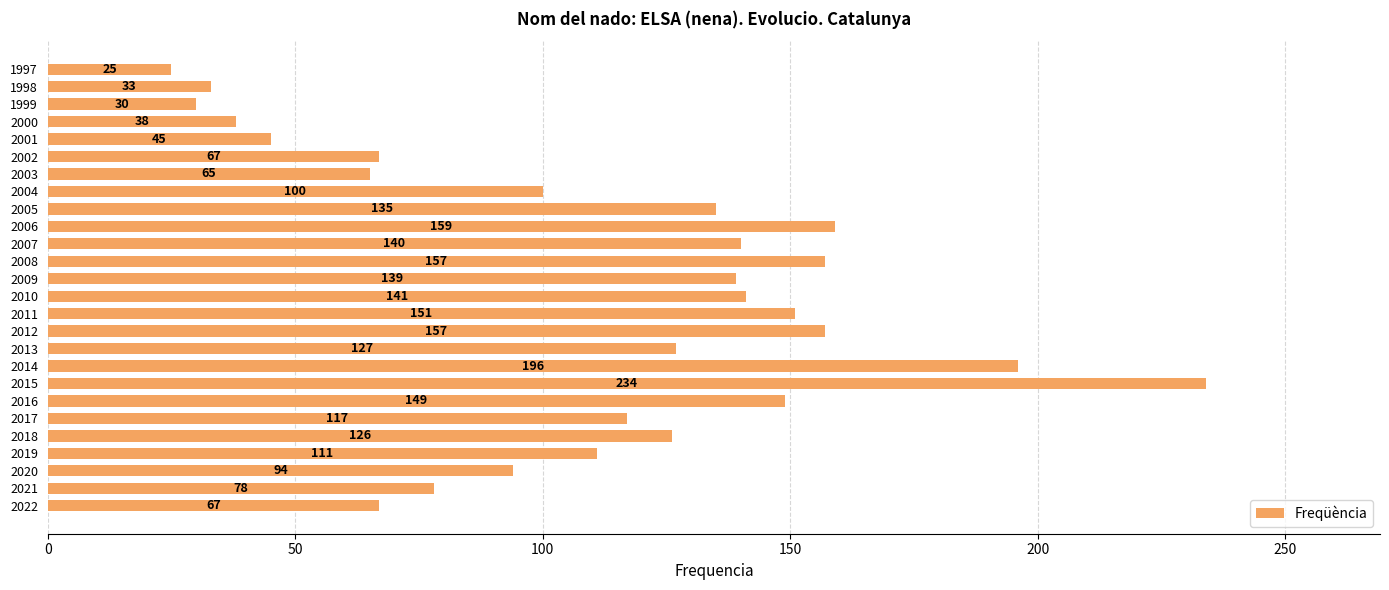

What is the difference between the second highest and second lowest values?

166